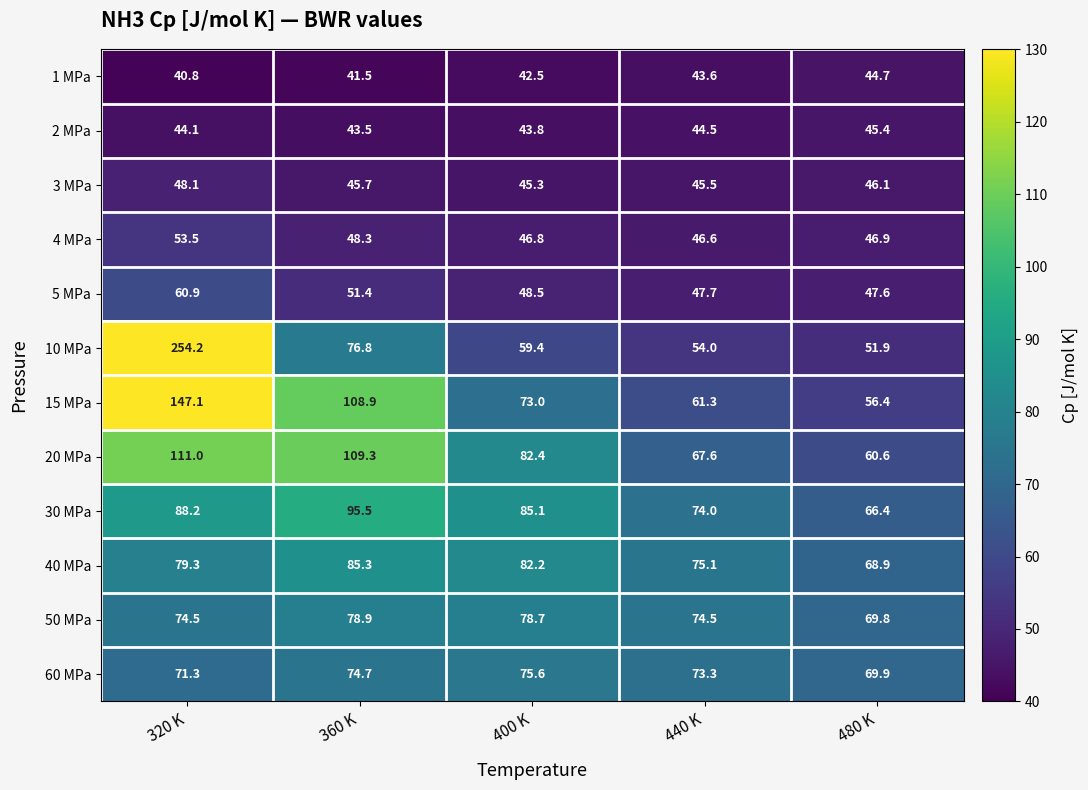

The 40 MPa series shows 36.8 at 480 K. True or false?

False